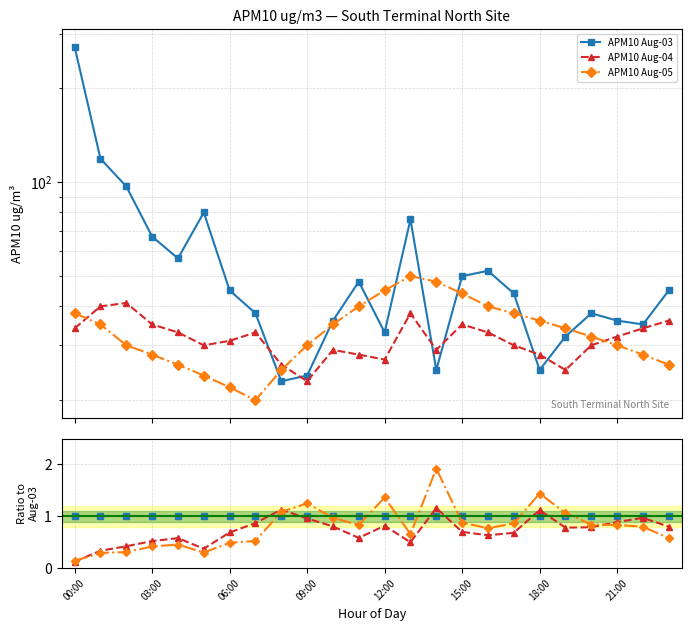

True or false: APM10 Aug-04 has a value of 1.1 at 18:00.

True